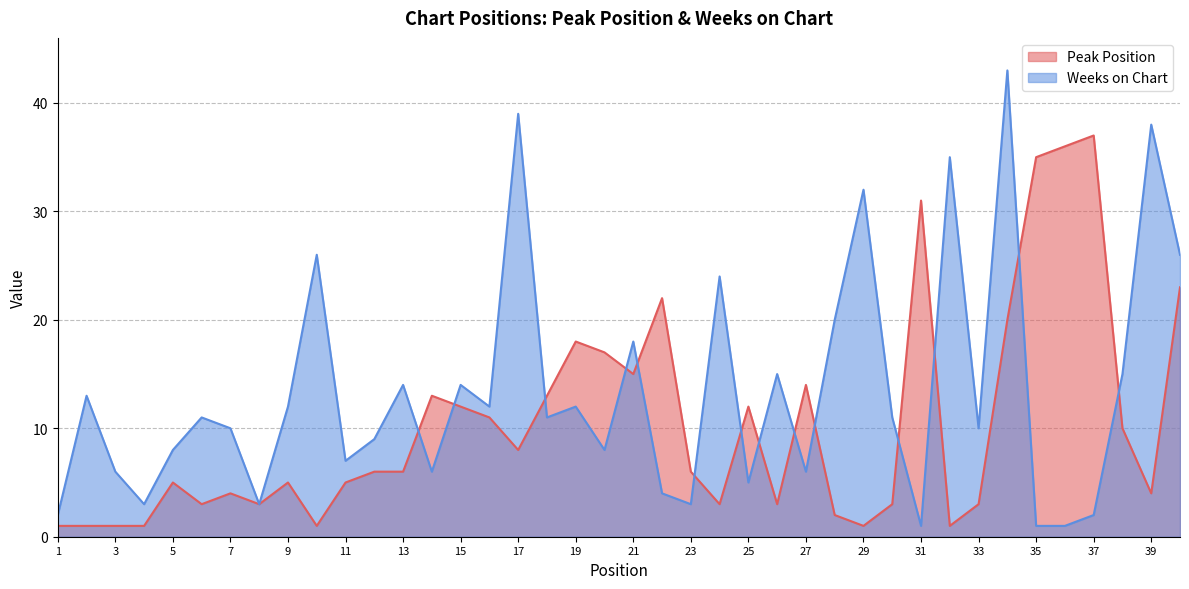

Which category has the highest value in the Weeks on Chart series?

34